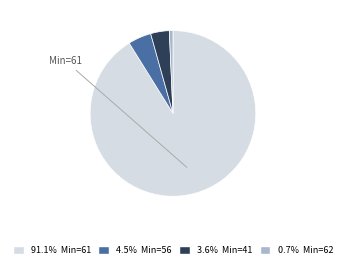

Does any single category account for the majority?

Yes